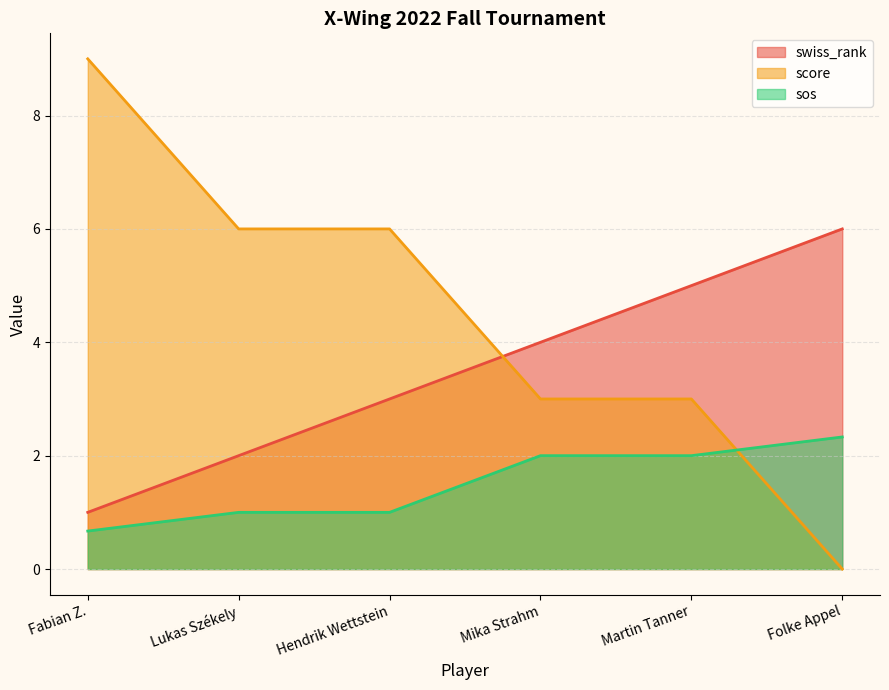

How many swiss_rank values are between 2 and 5?

4